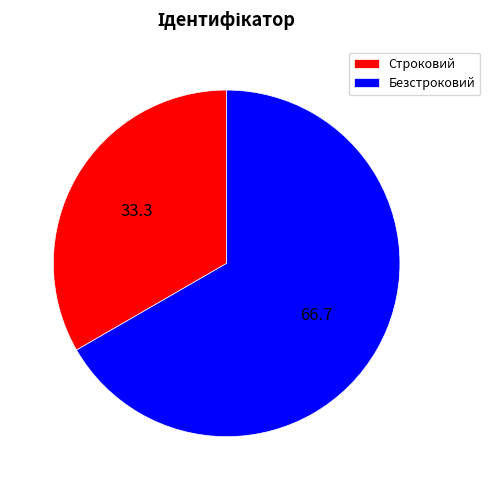

Rank the categories by value from lowest to highest.

Строковий, Безстроковий